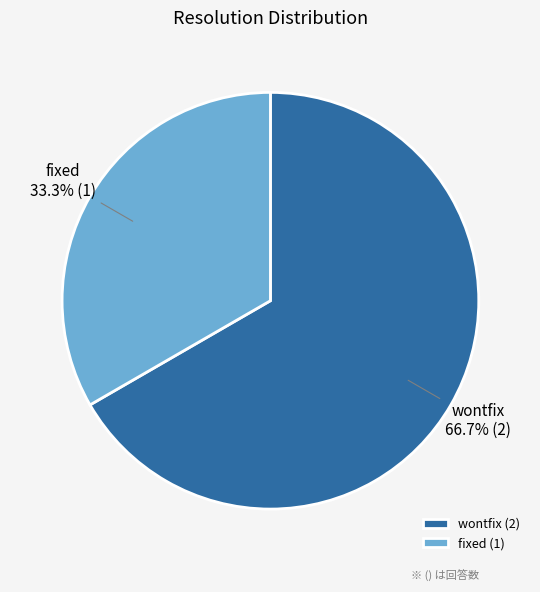

What percentage is the wontfix slice, to the nearest percent?

67%